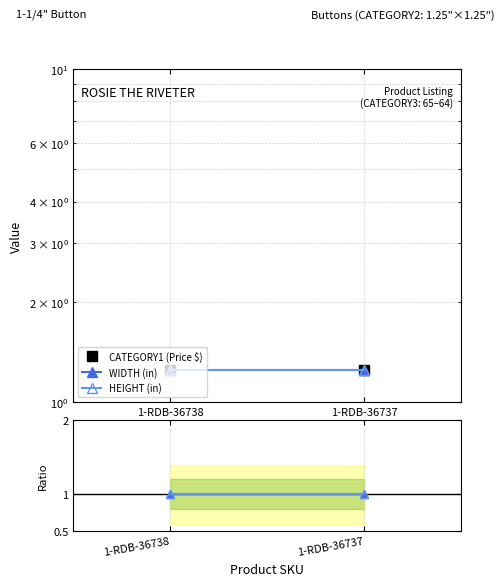

How many lines are shown in the chart?

5